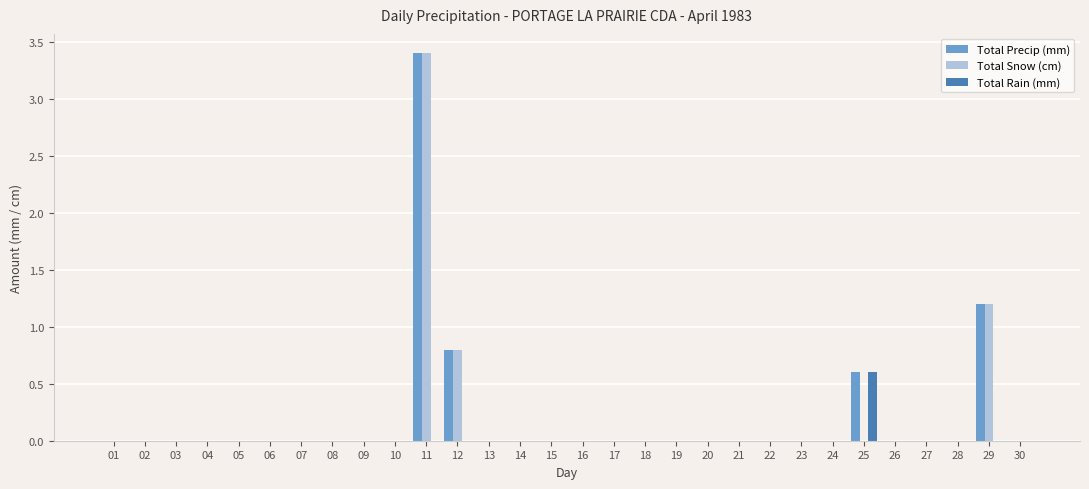

How many groups of bars are there?

30